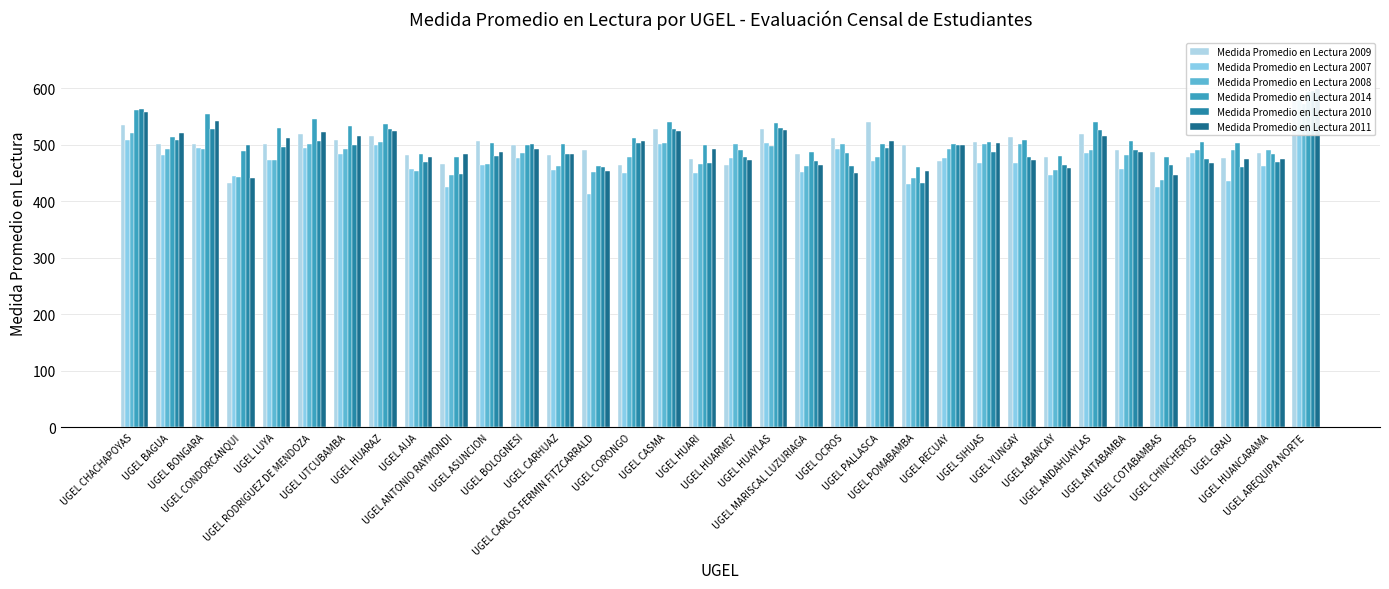

What is the approximate value of Medida Promedio en Lectura 2010 at UGEL AIJA?

470.0